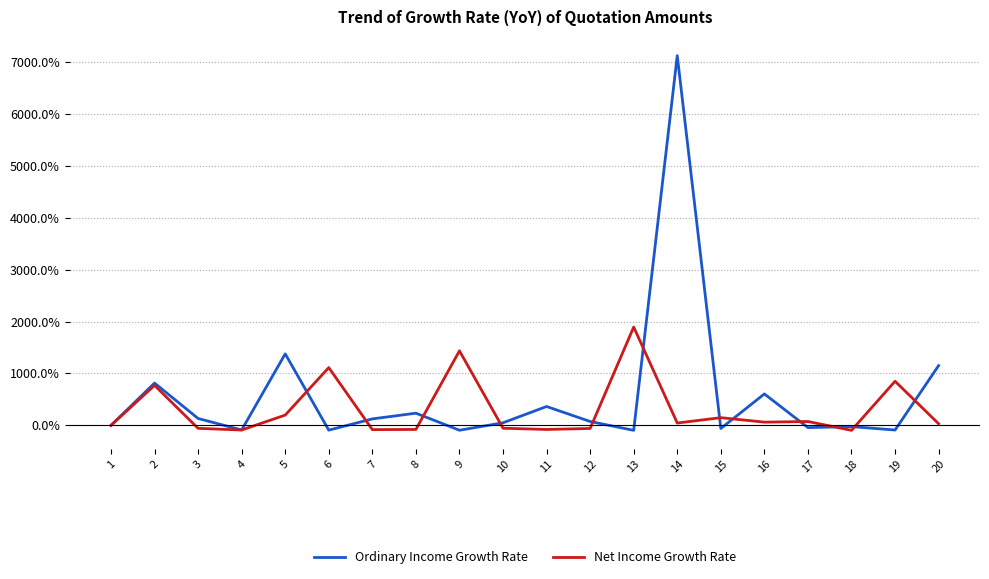

What is the greatest value displayed?

7118.5